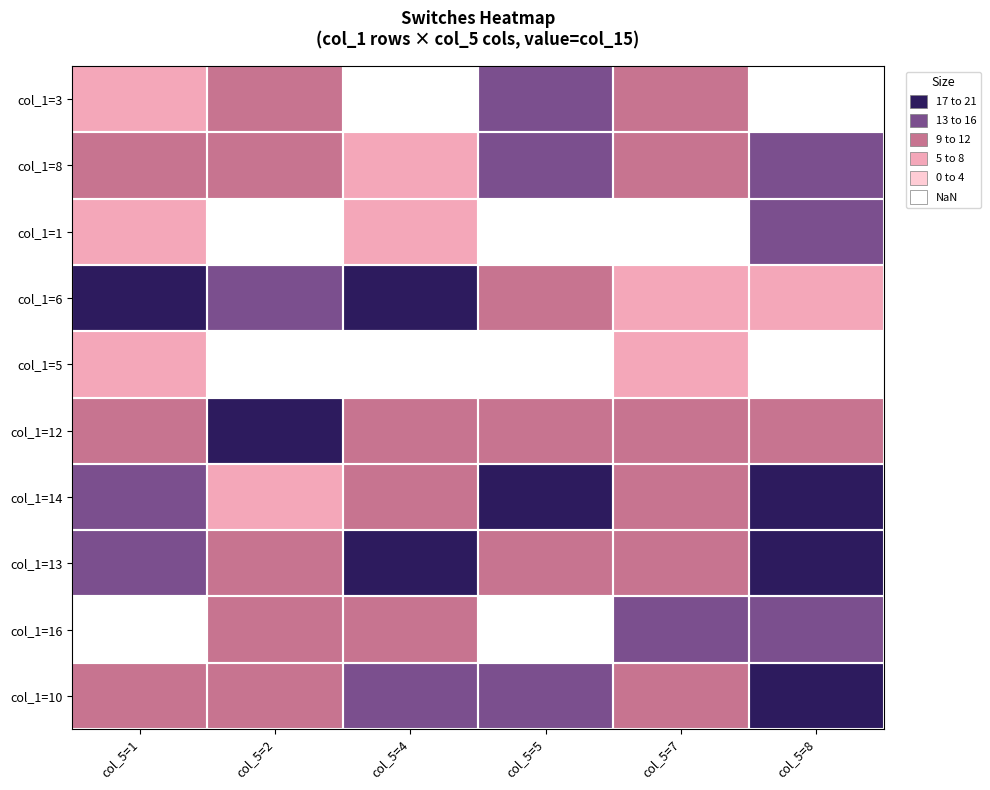

Which label corresponds to the largest value in the chart?

col_5=5